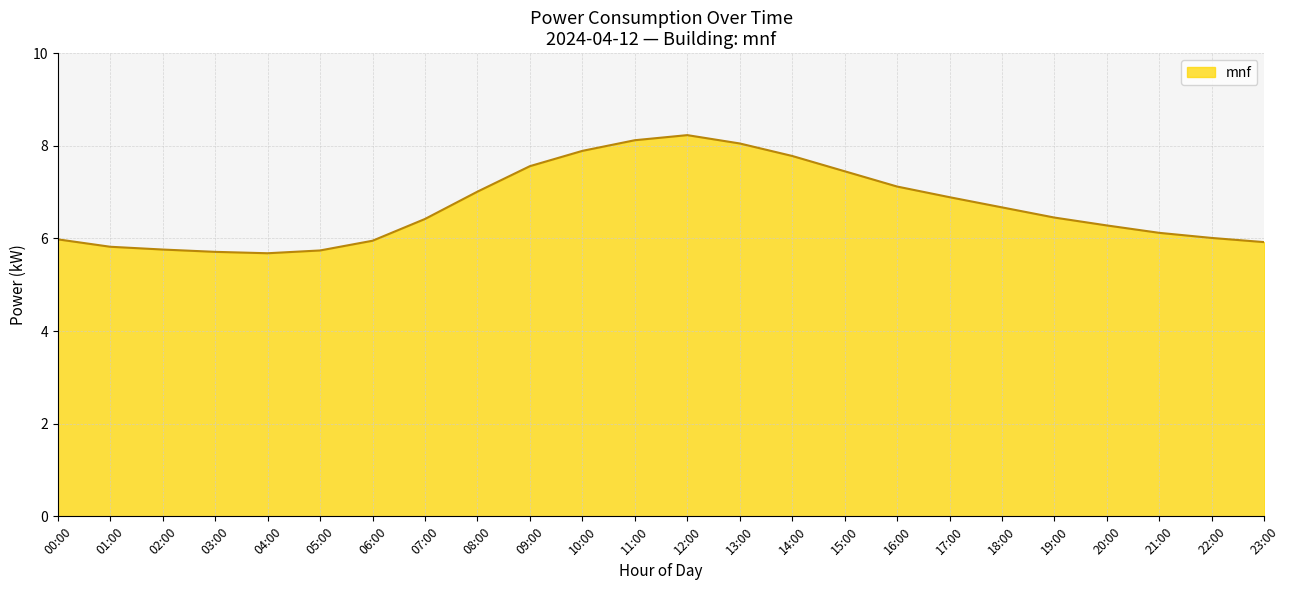

What is the greatest value displayed?

8.2